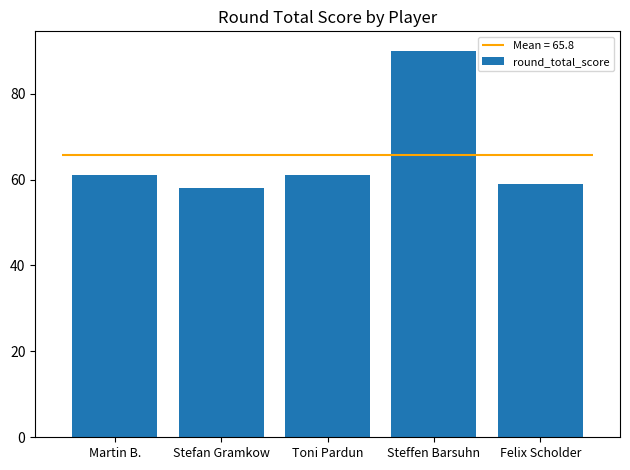

List the labels in order of value, largest first.

Steffen Barsuhn, Martin B., Toni Pardun, Felix Scholder, Stefan Gramkow